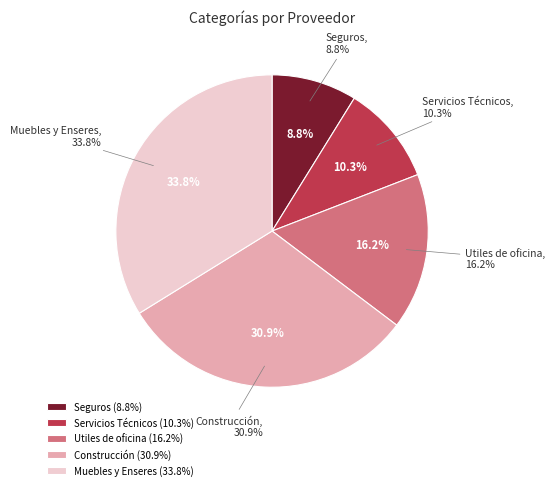

To the nearest percent, what is the combined percentage of Muebles y Enseres and Utiles de oficina?

50%